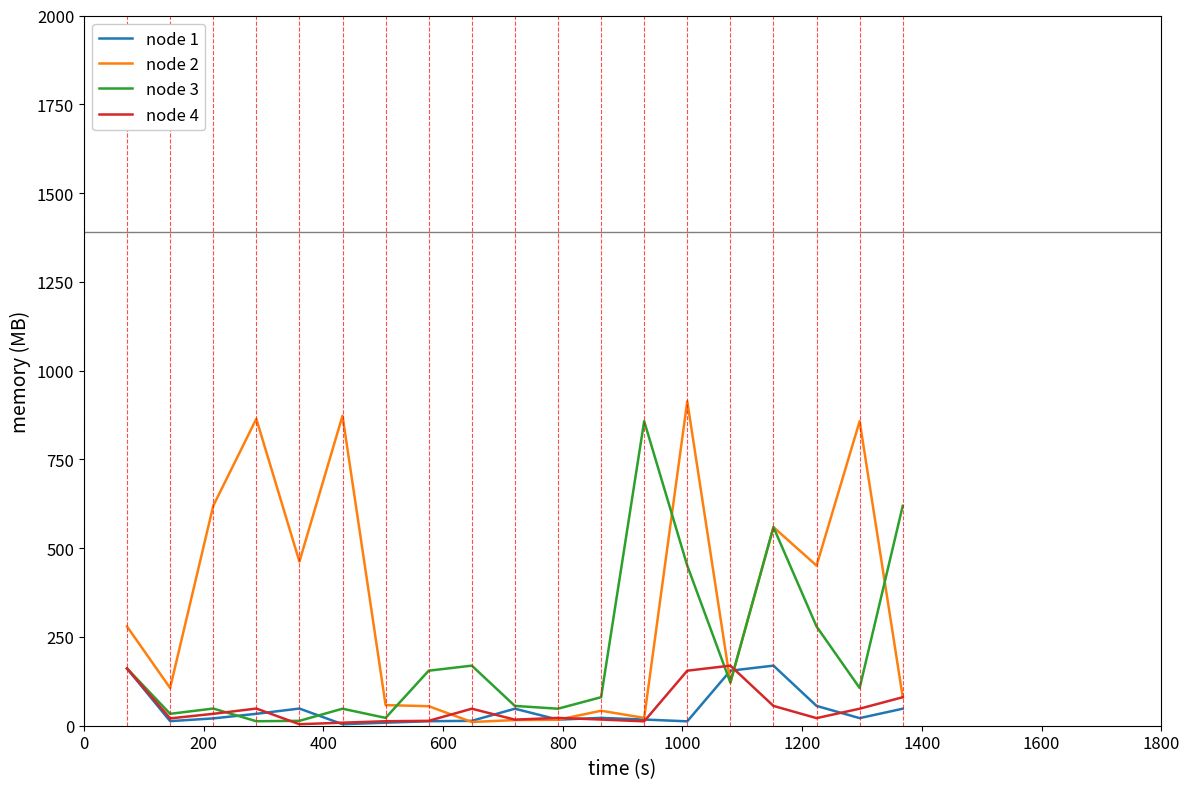

What is the greatest value displayed?

913.6